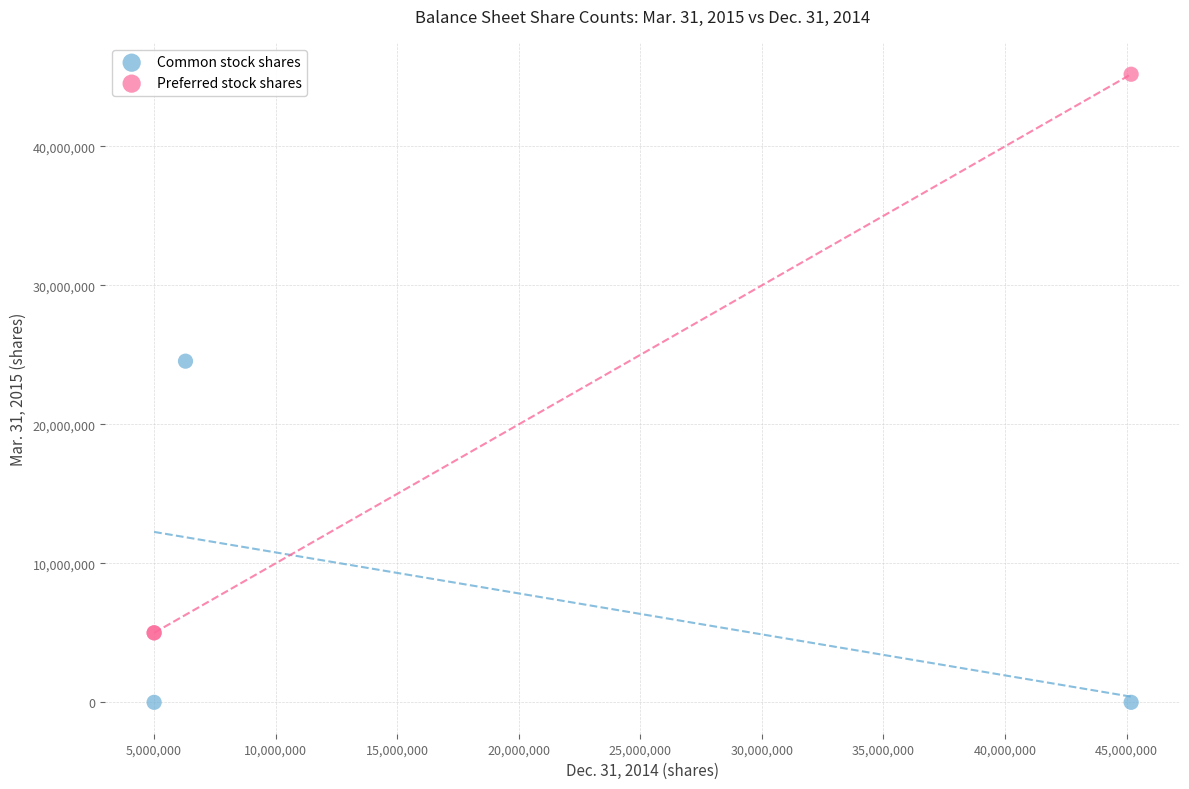

Which series reaches the minimum Y coordinate?

Common stock shares